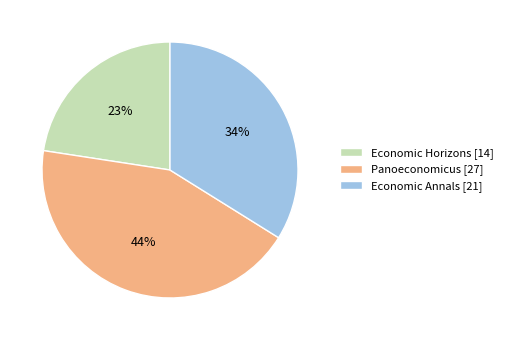

What is the smallest slice in the pie chart?

Economic Horizons